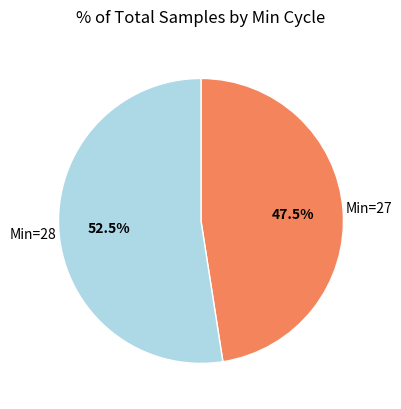

Is there any slice that represents more than half of the pie?

Yes